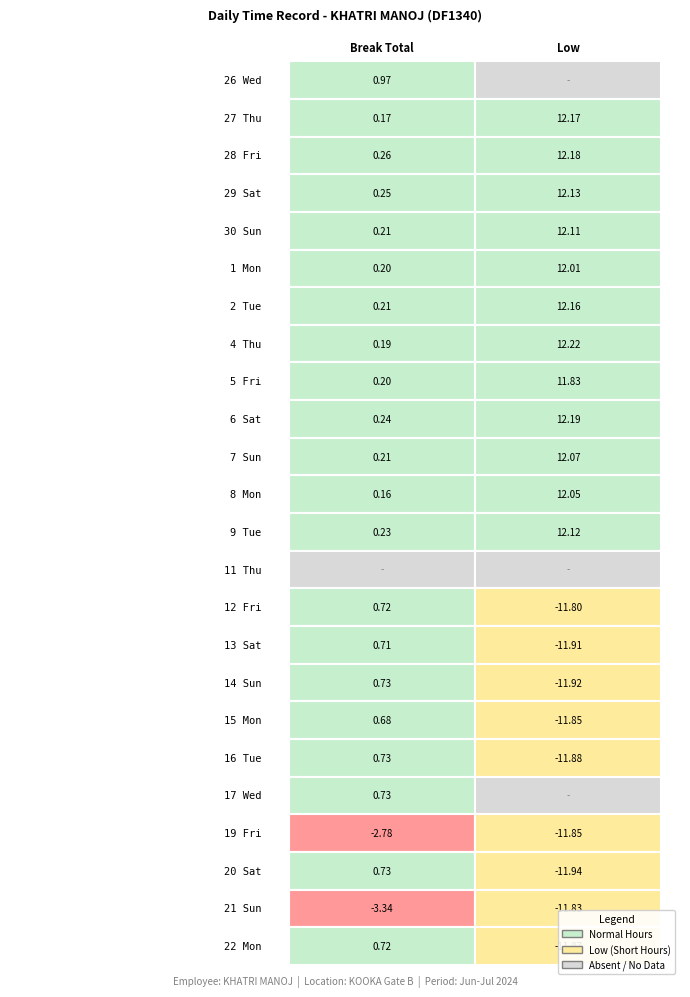

At which label does 9 reach its peak?

1